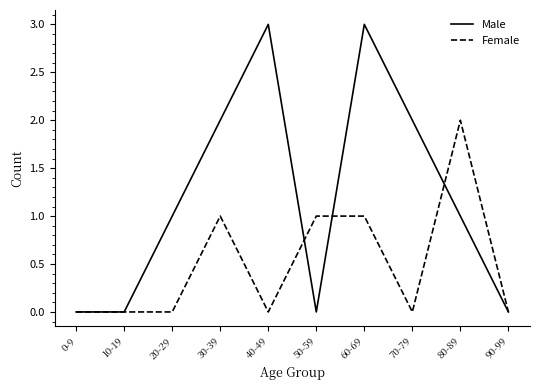

The Male series shows -1 at 10-19. True or false?

False